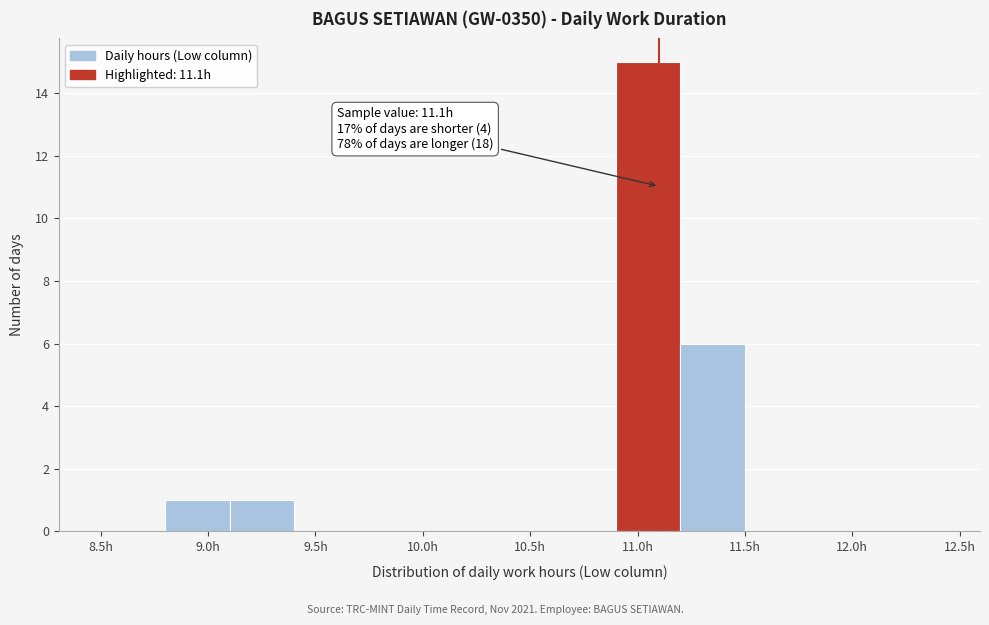

Over which range of the x-axis is the bar tallest?

10.9 to 11.2